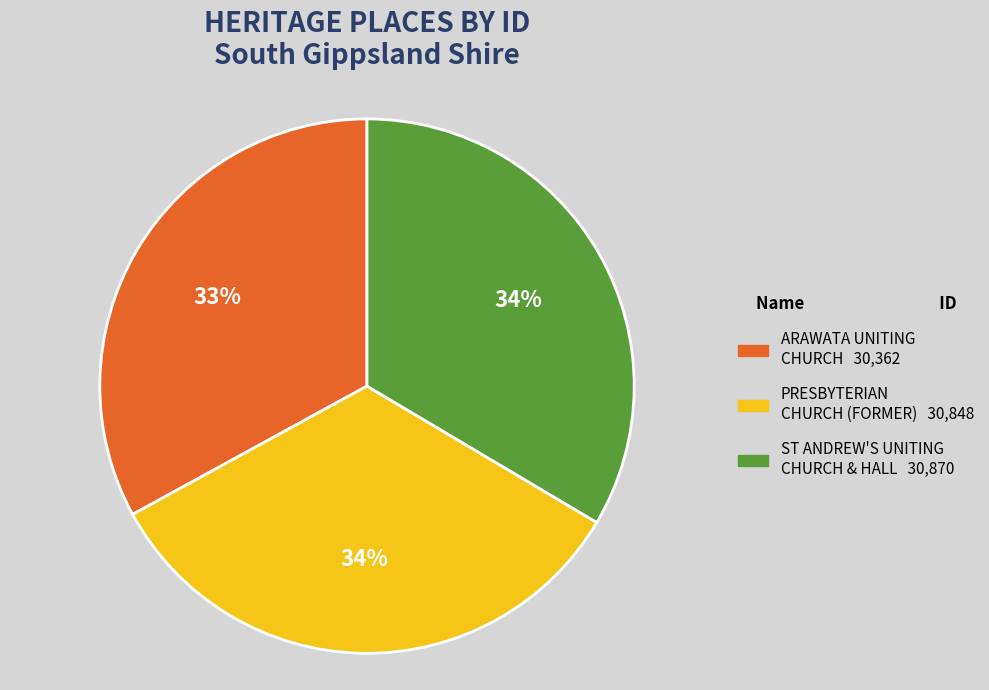

Is the sum of ST ANDREW'S UNITING CHURCH & HALL and PRESBYTERIAN CHURCH (FORMER) greater than half?

Yes